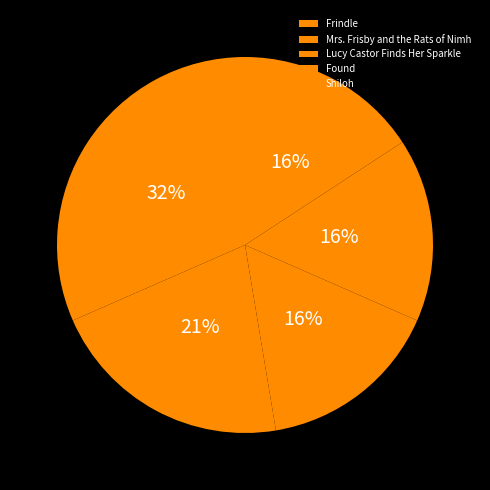

To the nearest percent, what percentage of the pie is Mrs. Frisby and the Rats of Nimh?

21%